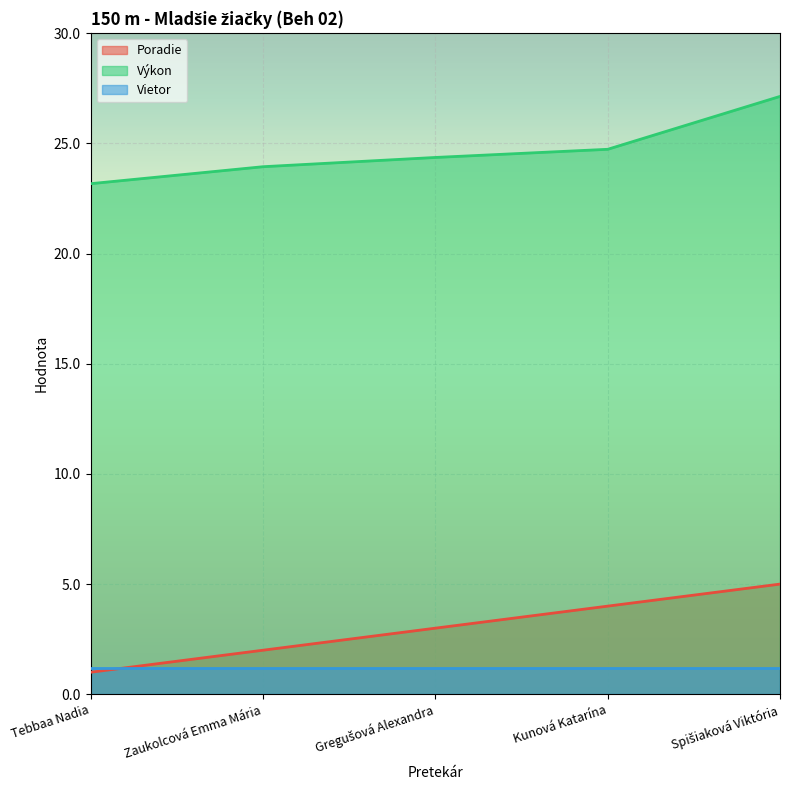

True or false: Poradie has more than 1 points higher than both neighbors.

False